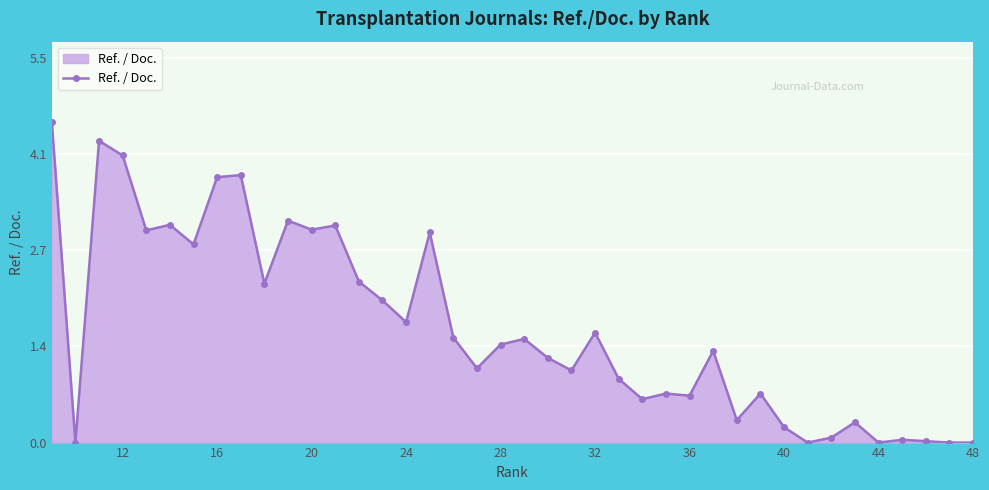

What is the maximum value shown in the chart?

4.6